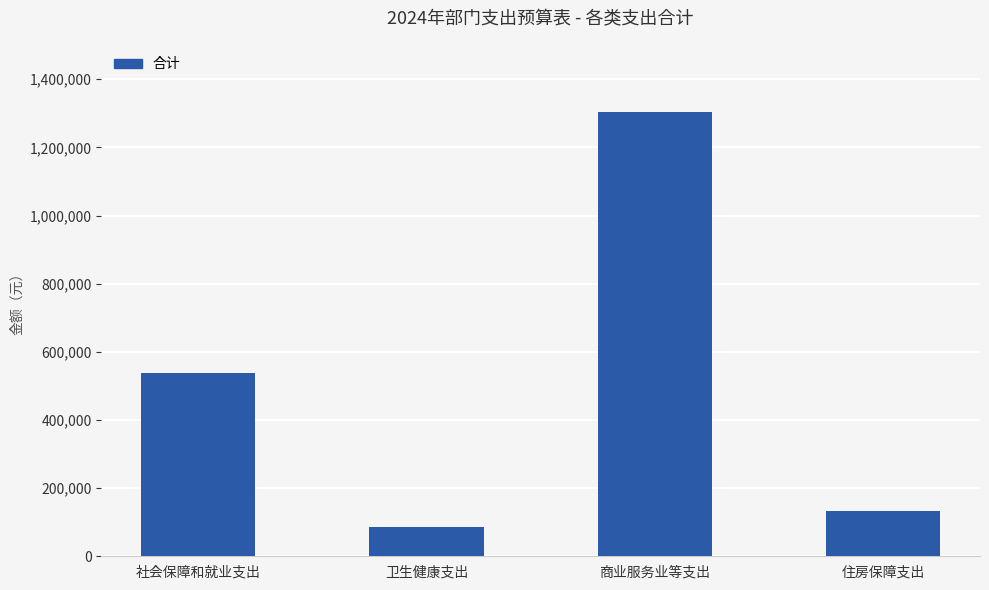

What is the sum of the values at 商业服务业等支出 and 住房保障支出?

1438497.7